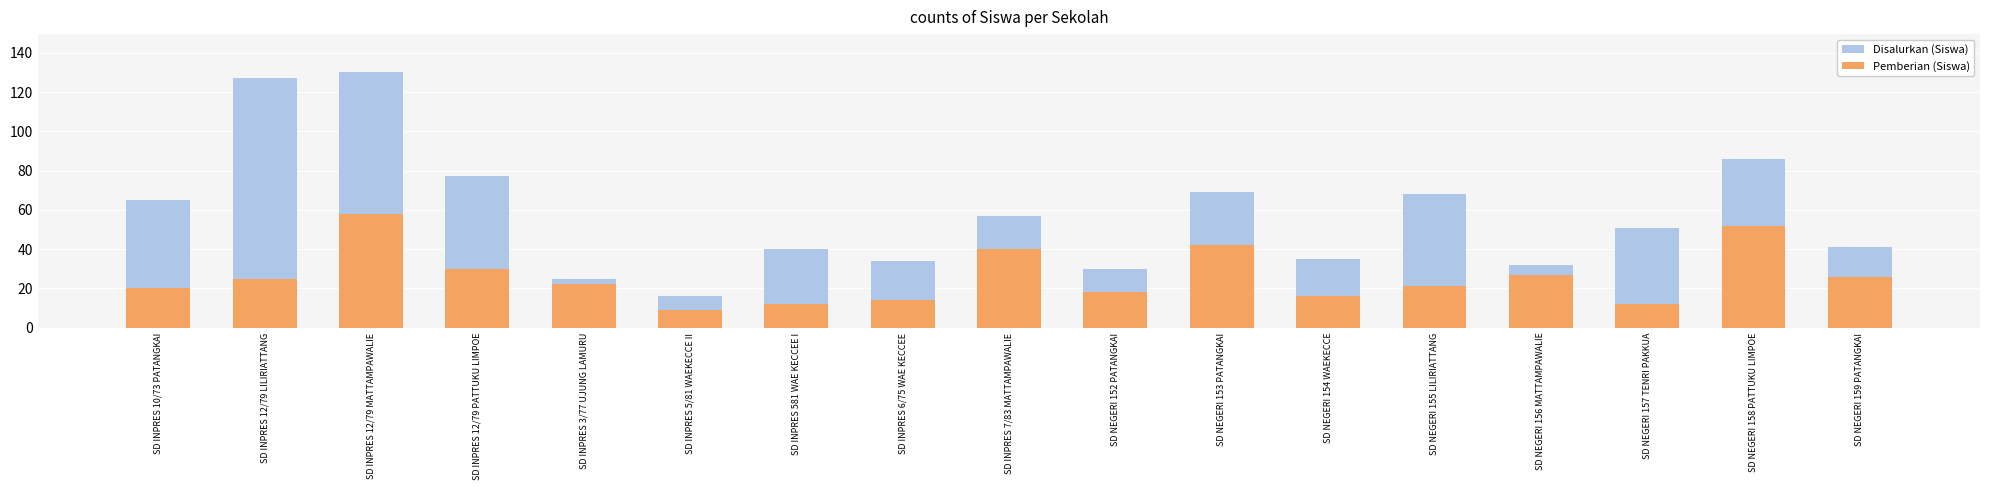

What is the lowest value of the Pemberian (Siswa) series?

9